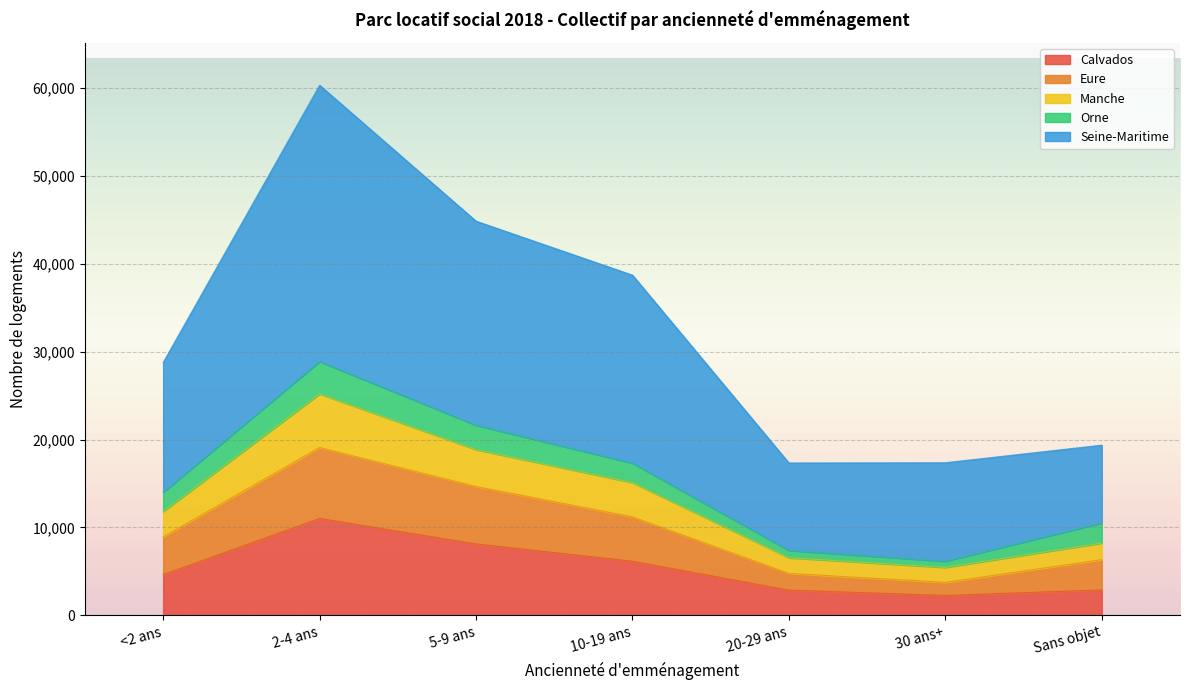

Where is the first local maximum for Eure?

2-4 ans